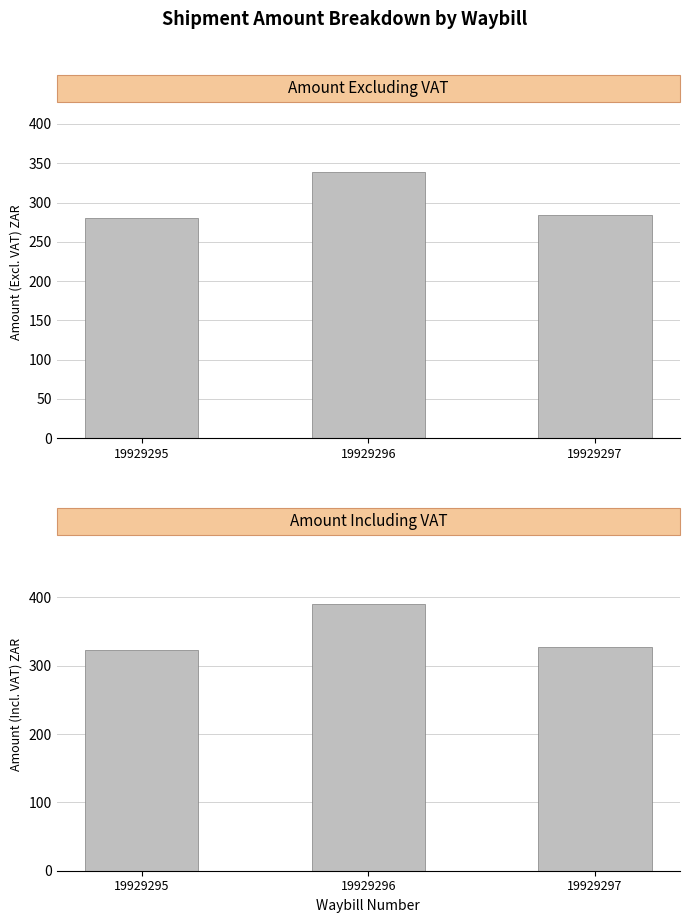

What are all the series names shown in the legend?

Amount (Excl), Amount (Incl)